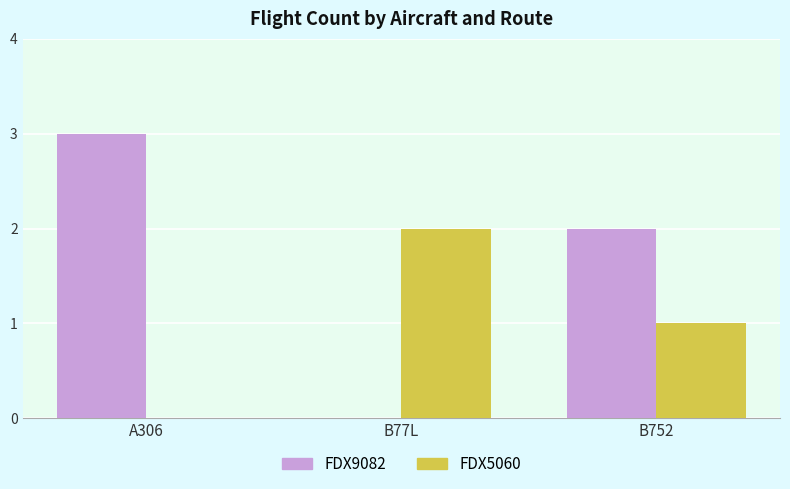

What is the total value across all series at B77L?

2